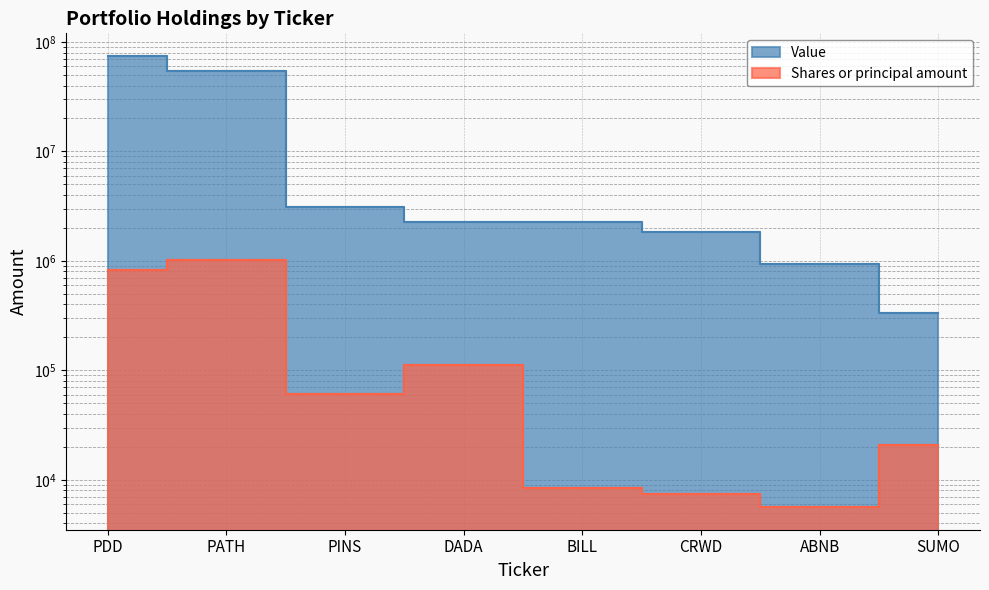

What is the minimum value shown in the chart?

5625